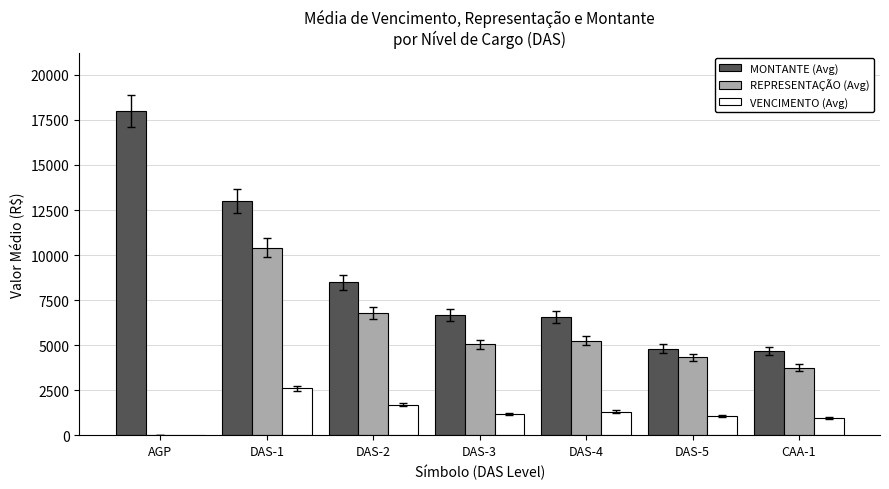

Count the number of categories in the chart.

7